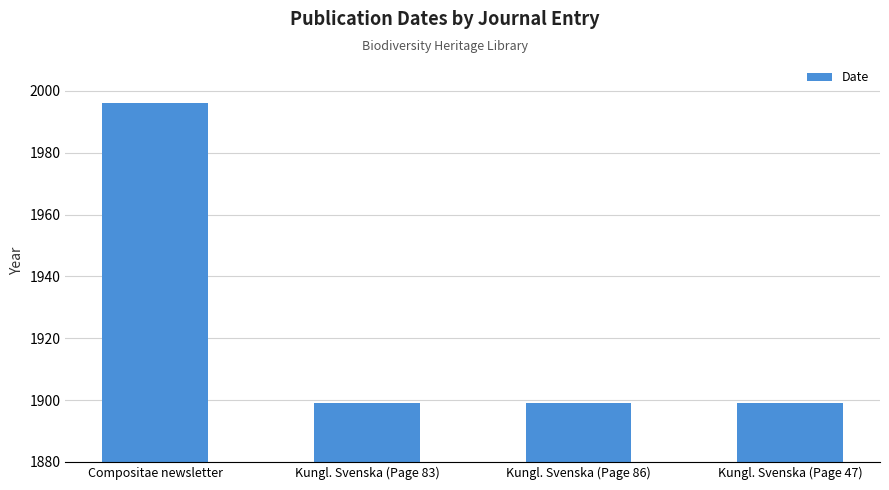

What is the change in value from Compositae newsletter to Kungl. Svenska (Page 47)?

-97